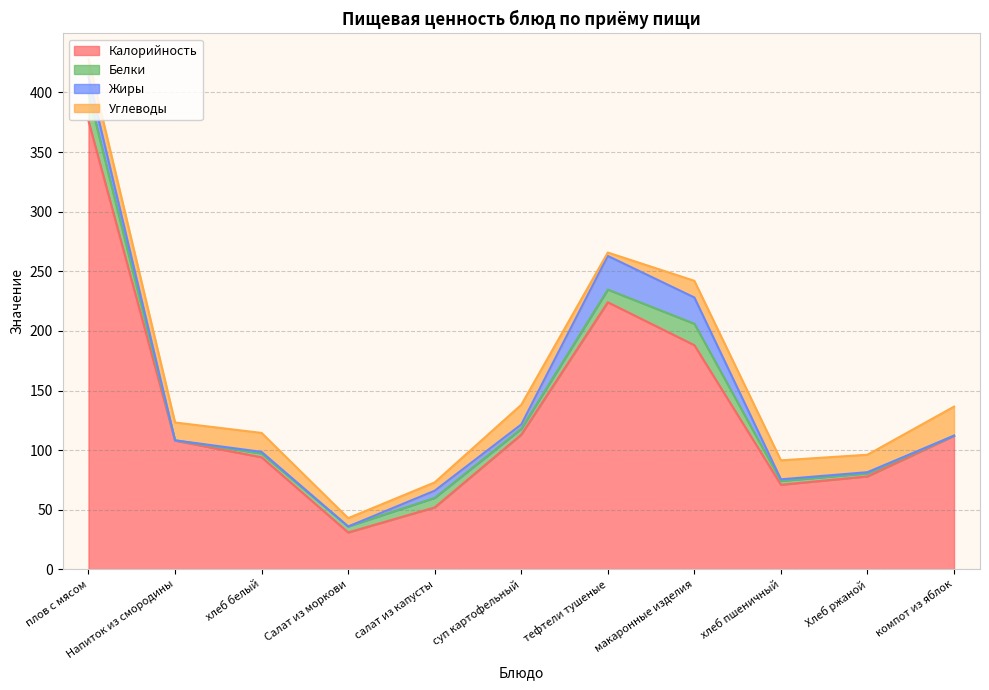

Which label corresponds to the largest value in the chart?

плов с мясом